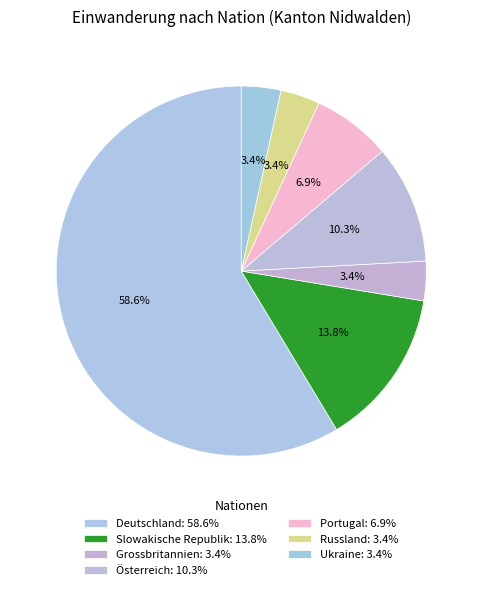

How many slices are in this pie chart?

7